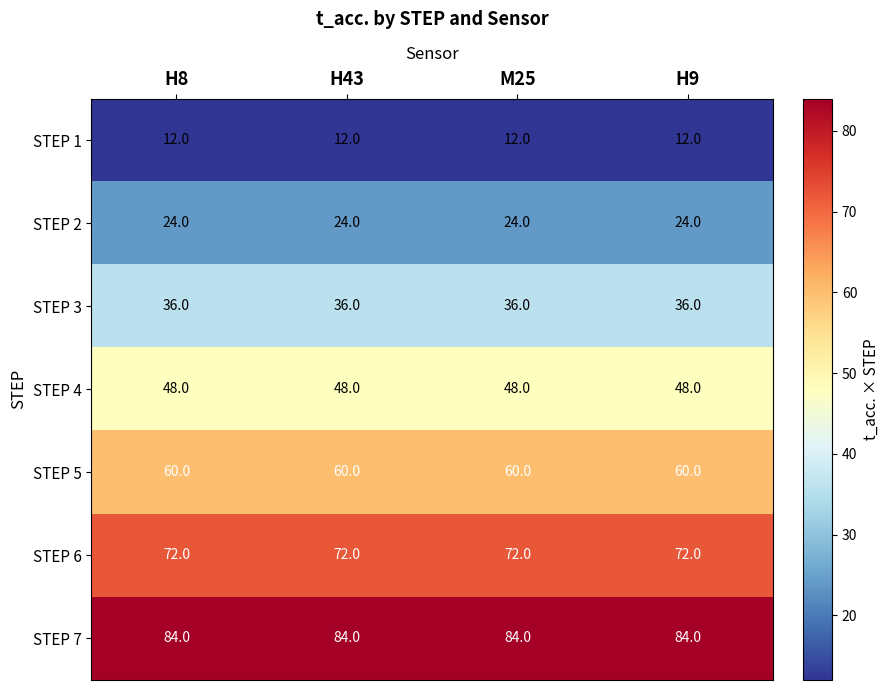

What is the spread (max minus min) of values at H43?

72